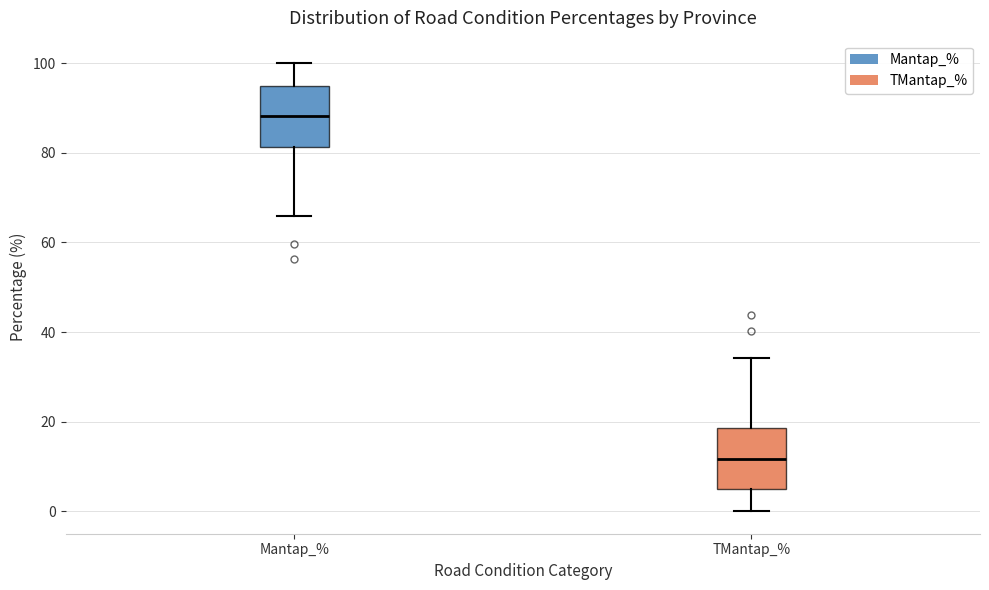

Which box has the lowest median line?

TMantap_%